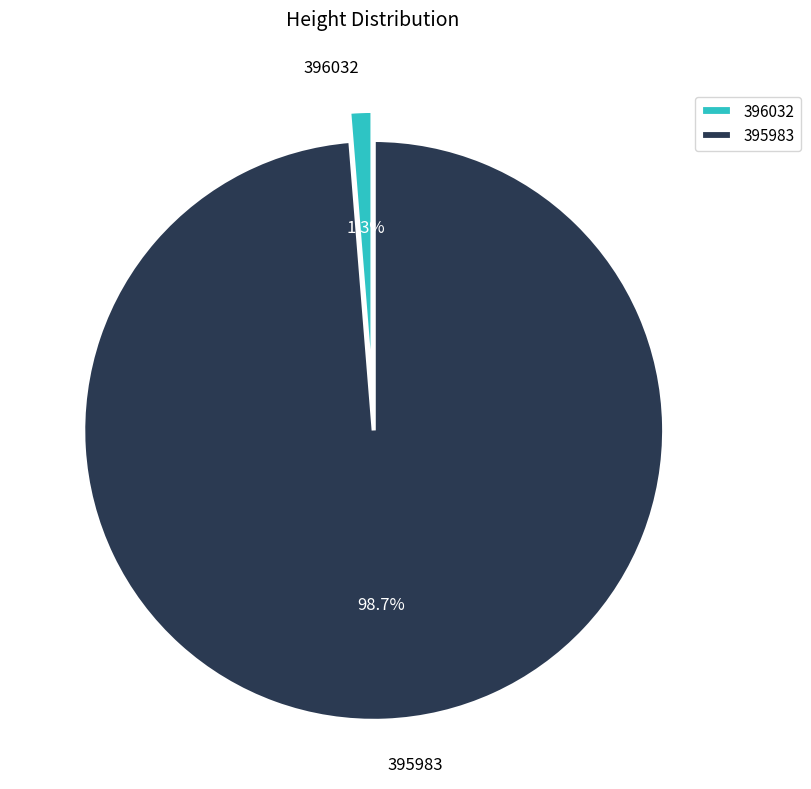

To the nearest percent, what percentage of the pie is 395983?

99%